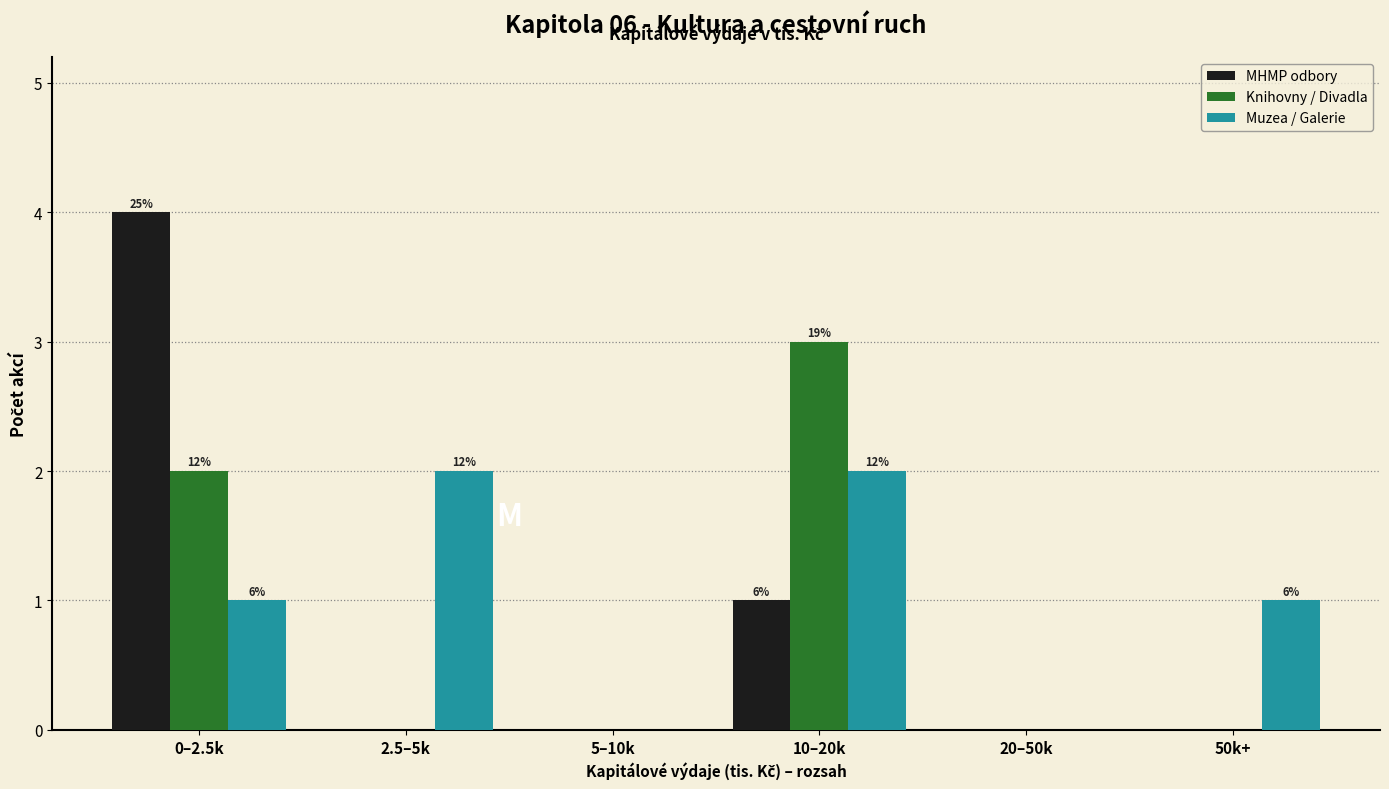

Reading left to right, transcribe all the data shown in this chart.

MHMP odbory: 0–2.5k=4	2.5–5k=0	5–10k=0	10–20k=1	20–50k=0	50k+=0
Knihovny / Divadla: 0–2.5k=2	2.5–5k=0	5–10k=0	10–20k=3	20–50k=0	50k+=0
Muzea / Galerie: 0–2.5k=1	2.5–5k=2	5–10k=0	10–20k=2	20–50k=0	50k+=1